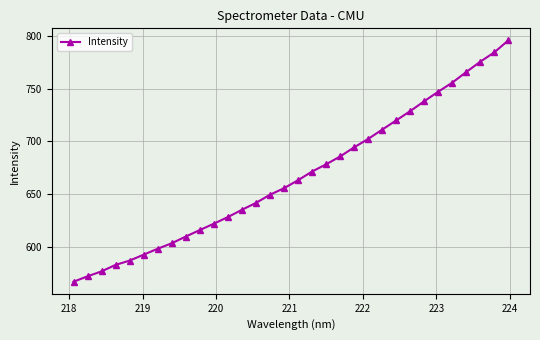

What is the value of the 4th point from the left?

582.7